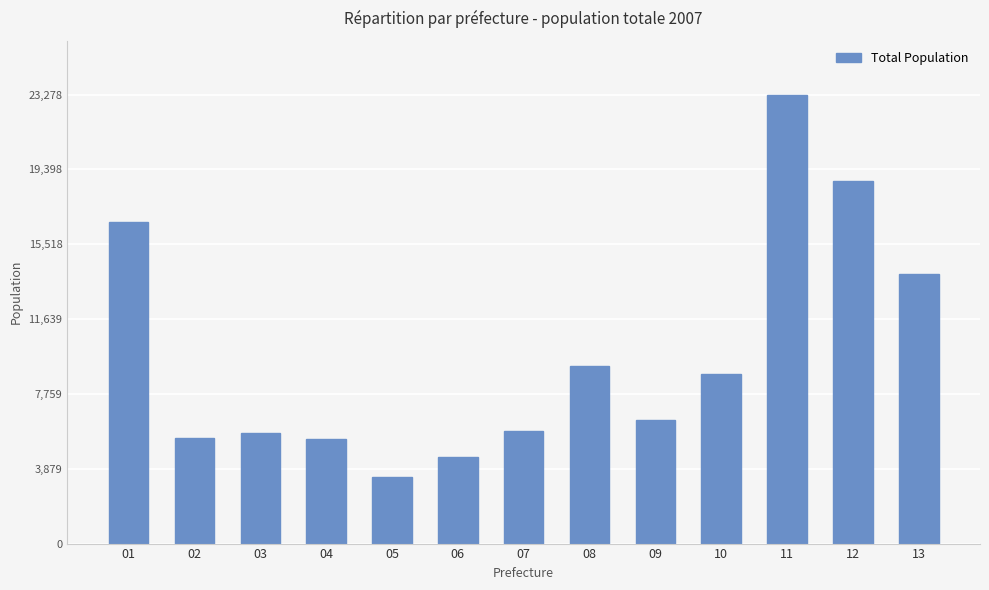

What is the sum of the values at 01 and 08?

25910